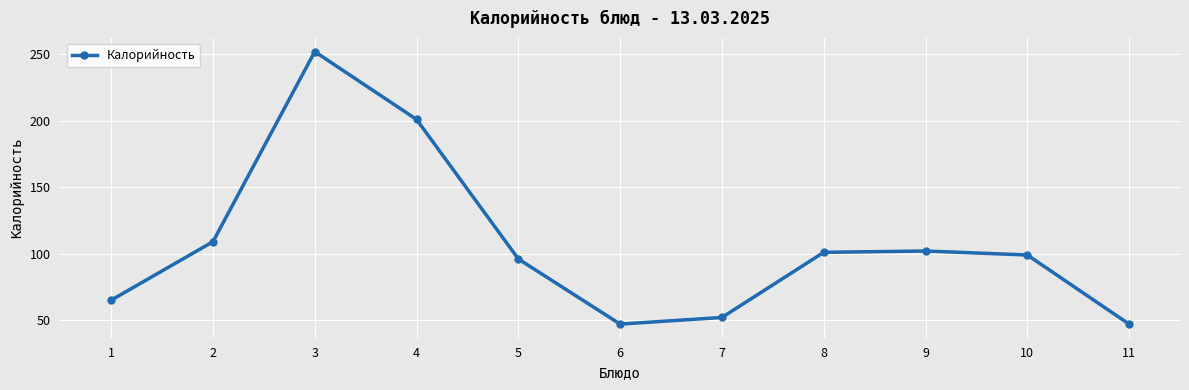

What is the smallest value displayed?

47